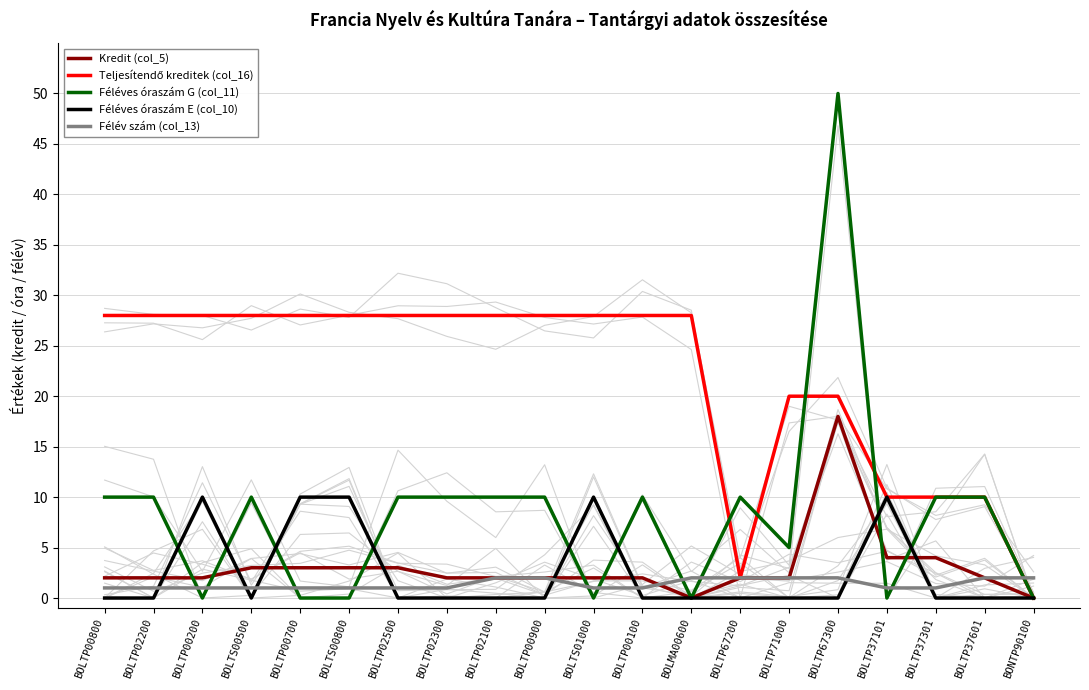

Which series ends up on top after the final intersection of Kredit (col_5) and Félév szám (col_13)?

Félév szám (col_13)